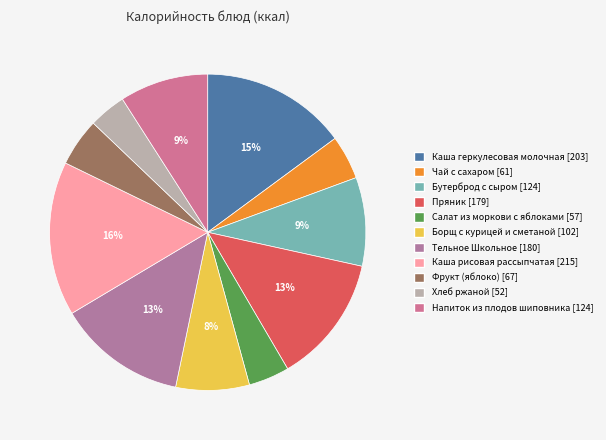

The Салат из моркови с яблоками slice represents 4% of the pie. True or false?

True